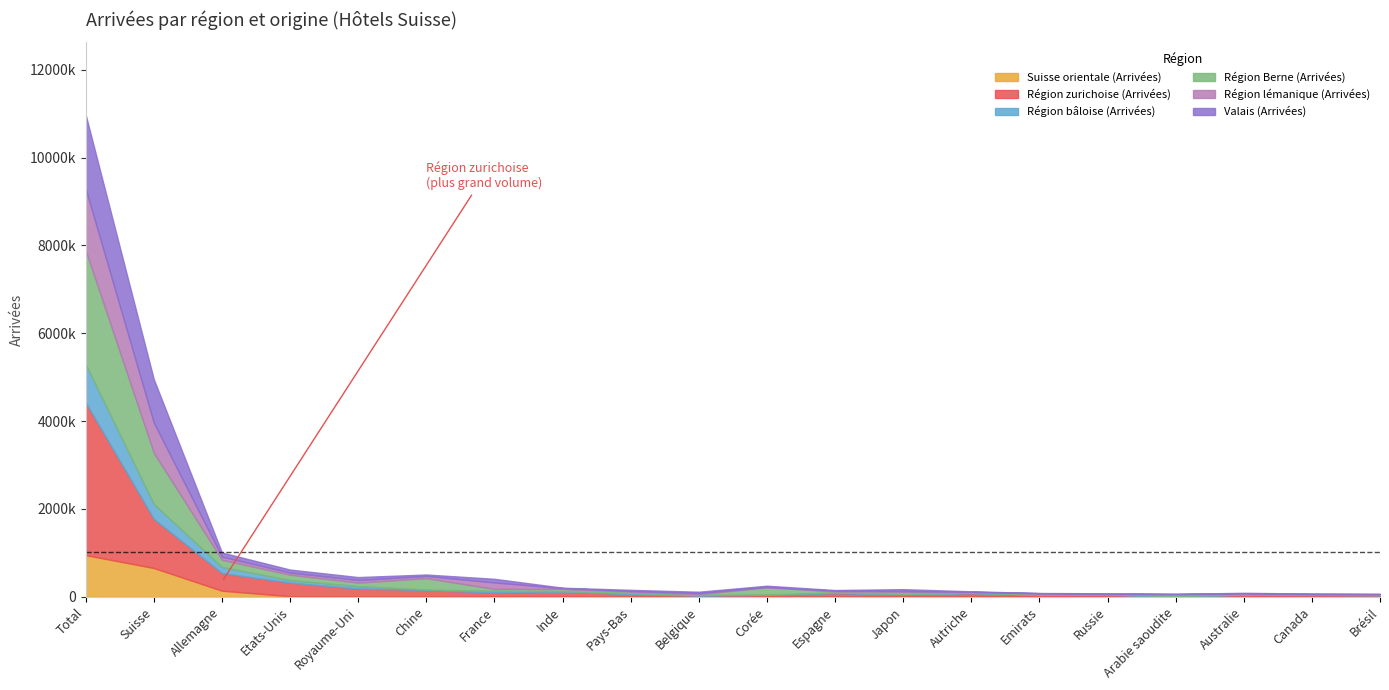

Reading left to right, transcribe all the data shown in this chart.

Suisse orientale (Arrivées): Total=948031	Suisse=654867	Allemagne=137560	Etats-Unis=11960	Royaume-Uni=10140	Chine=7464	France=11468	Inde=1780	Pays-Bas=9543	Belgique=3751	Corée=1936	Espagne=4181	Japon=3289	Autriche=15924	Emirats=1745	Russie=4095	Arabie saoudite=1457	Australie=1720	Canada=1727	Brésil=990
Région zurichoise (Arrivées): Total=3475684	Suisse=1116921	Allemagne=402017	Etats-Unis=309129	Royaume-Uni=175729	Chine=145235	France=82799	Inde=117758	Pays-Bas=45350	Belgique=22205	Corée=41163	Espagne=74947	Japon=54245	Autriche=64458	Emirats=43536	Russie=38793	Arabie saoudite=14910	Australie=42720	Canada=38695	Brésil=34618
Région bâloise (Arrivées): Total=869834	Suisse=339772	Allemagne=139097	Etats-Unis=58572	Royaume-Uni=55789	Chine=11022	France=39573	Inde=6629	Pays-Bas=28031	Belgique=14179	Corée=6341	Espagne=17501	Japon=6213	Autriche=10219	Emirats=1534	Russie=4556	Arabie saoudite=1597	Australie=5125	Canada=5609	Brésil=3567
Région Berne (Arrivées): Total=2595889	Suisse=1166212	Allemagne=163365	Etats-Unis=123282	Royaume-Uni=80680	Chine=261244	France=44057	Inde=49832	Pays-Bas=34353	Belgique=20540	Corée=166613	Espagne=23783	Japon=53932	Autriche=15353	Emirats=25208	Russie=8435	Arabie saoudite=35981	Australie=18934	Canada=10447	Brésil=14123
Région lémanique (Arrivées): Total=1404462	Suisse=687988	Allemagne=69735	Etats-Unis=48118	Royaume-Uni=58897	Chine=48724	France=148059	Inde=21472	Pays-Bas=15500	Belgique=23580	Corée=9212	Espagne=18183	Japon=11959	Autriche=6771	Emirats=9193	Russie=12641	Arabie saoudite=9456	Australie=8906	Canada=7141	Brésil=7394
Valais (Arrivées): Total=1685209	Suisse=988407	Allemagne=95535	Etats-Unis=67933	Royaume-Uni=66561	Chine=32661	France=82671	Inde=8880	Pays-Bas=24367	Belgique=29982	Corée=25981	Espagne=14217	Japon=43226	Autriche=11036	Emirats=3959	Russie=9780	Arabie saoudite=1894	Australie=12087	Canada=8518	Brésil=5334